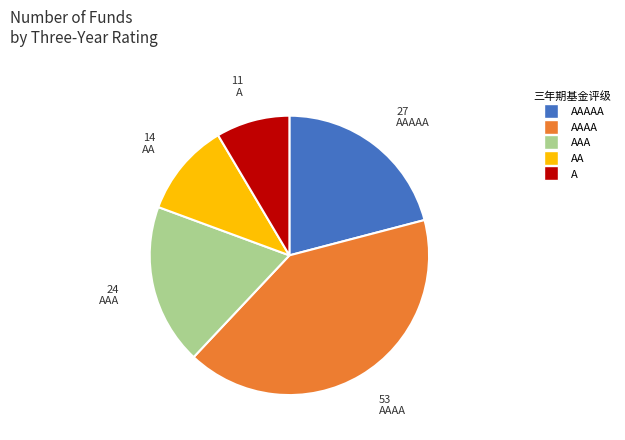

Is there any slice that represents more than half of the pie?

No